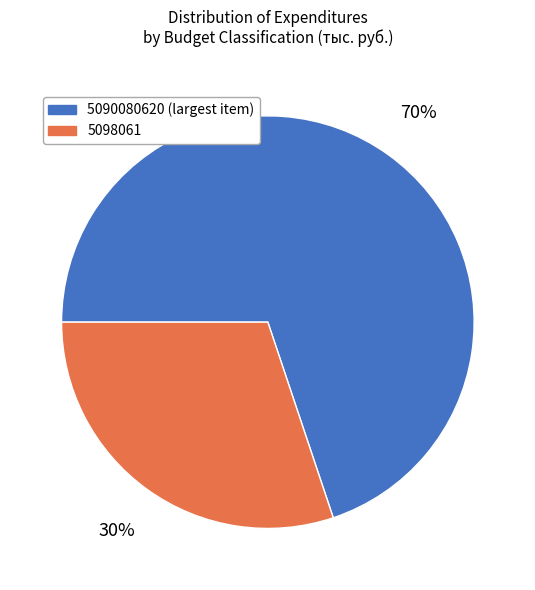

Is the sum of 5090080620 (largest item) and 5098061 greater than half?

Yes